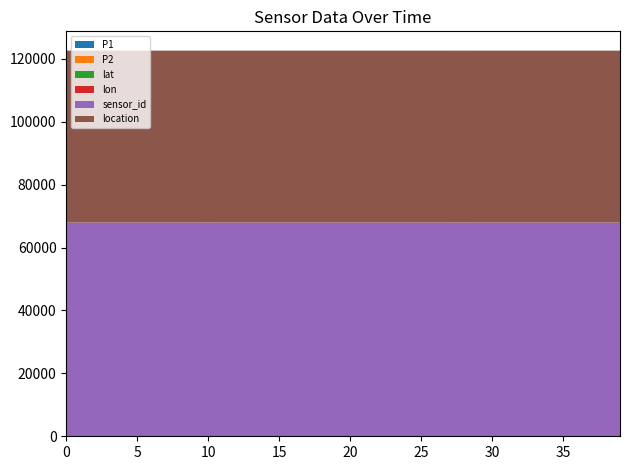

Reading left to right, transcribe all the data shown in this chart.

P1: 11.1	10.0	9.5	10.5	9.4	8.6	8.3	9.8	8.6	9.3	12.3	7.7	8.9	7.8	9.1	8.2	7.6	9.8	8.8	9.7	7.5	9.7	8.8	8.0	8.2	9.2	9.2	10.5	11.3	9.8	11.1	8.3	9.6	8.1	11.0	9.7	7.6	8.7	7.7	8.9
P2: 4.9	5.1	4.7	4.9	4.6	4.6	4.8	5.0	4.8	4.6	4.9	4.7	4.6	4.7	4.7	4.7	4.6	4.8	4.6	4.6	4.8	4.8	4.5	4.7	4.8	4.7	4.5	5.0	5.1	5.0	5.0	4.8	5.0	4.6	4.9	5.0	4.7	4.7	4.7	4.9
lat: 51.5	51.5	51.5	51.5	51.5	51.5	51.5	51.5	51.5	51.5	51.5	51.5	51.5	51.5	51.5	51.5	51.5	51.5	51.5	51.5	51.5	51.5	51.5	51.5	51.5	51.5	51.5	51.5	51.5	51.5	51.5	51.5	51.5	51.5	51.5	51.5	51.5	51.5	51.5	51.5
lon: 6.7	6.7	6.7	6.7	6.7	6.7	6.7	6.7	6.7	6.7	6.7	6.7	6.7	6.7	6.7	6.7	6.7	6.7	6.7	6.7	6.7	6.7	6.7	6.7	6.7	6.7	6.7	6.7	6.7	6.7	6.7	6.7	6.7	6.7	6.7	6.7	6.7	6.7	6.7	6.7
sensor_id: 67861.0	67861.0	67861.0	67861.0	67861.0	67861.0	67861.0	67861.0	67861.0	67861.0	67861.0	67861.0	67861.0	67861.0	67861.0	67861.0	67861.0	67861.0	67861.0	67861.0	67861.0	67861.0	67861.0	67861.0	67861.0	67861.0	67861.0	67861.0	67861.0	67861.0	67861.0	67861.0	67861.0	67861.0	67861.0	67861.0	67861.0	67861.0	67861.0	67861.0
location: 54665.0	54665.0	54665.0	54665.0	54665.0	54665.0	54665.0	54665.0	54665.0	54665.0	54665.0	54665.0	54665.0	54665.0	54665.0	54665.0	54665.0	54665.0	54665.0	54665.0	54665.0	54665.0	54665.0	54665.0	54665.0	54665.0	54665.0	54665.0	54665.0	54665.0	54665.0	54665.0	54665.0	54665.0	54665.0	54665.0	54665.0	54665.0	54665.0	54665.0